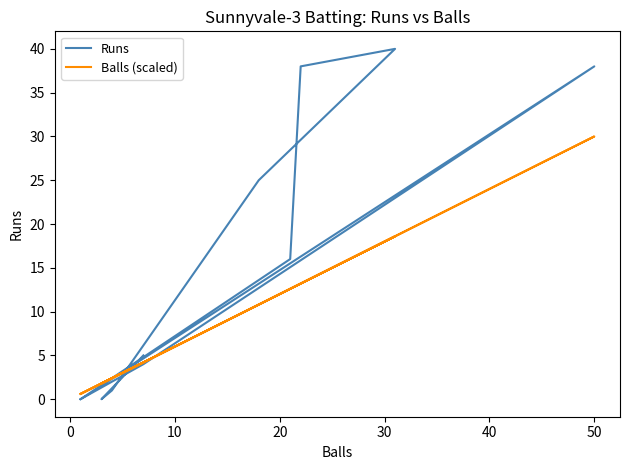

At which category does Balls (scaled) reach its first local peak?

50